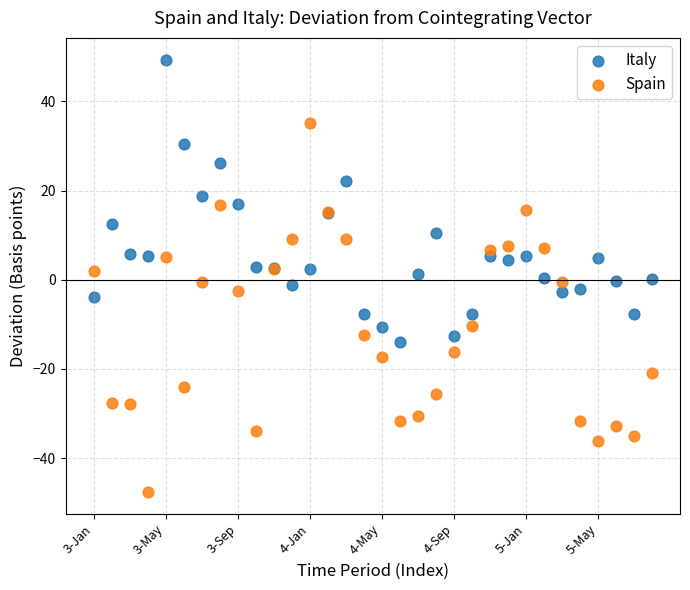

What are all the series names shown in the legend?

Italy, Spain